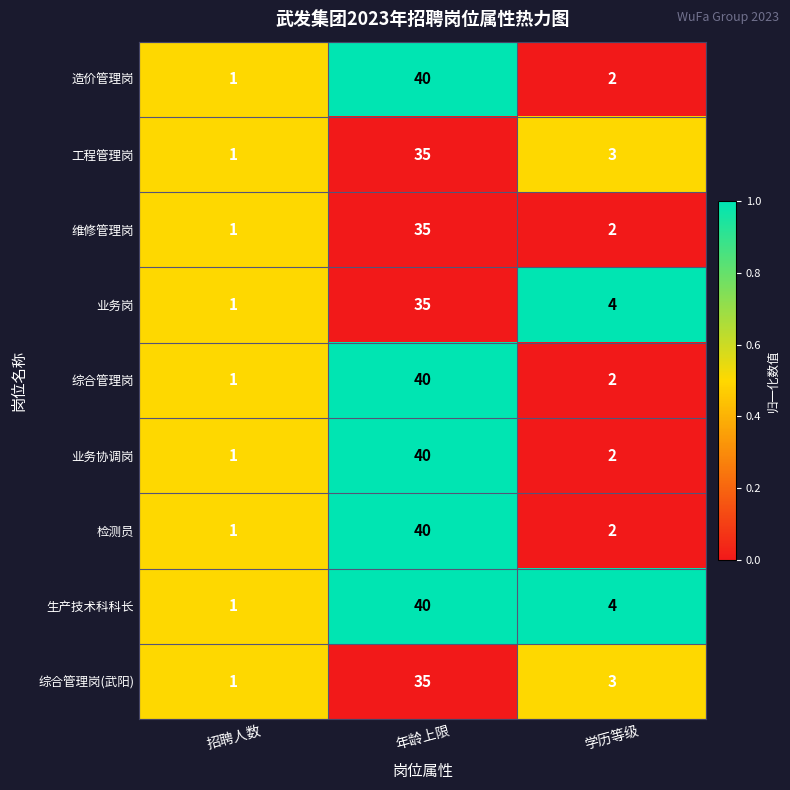

The value of 综合管理岗 at 招聘人数 is 1. True or false?

True